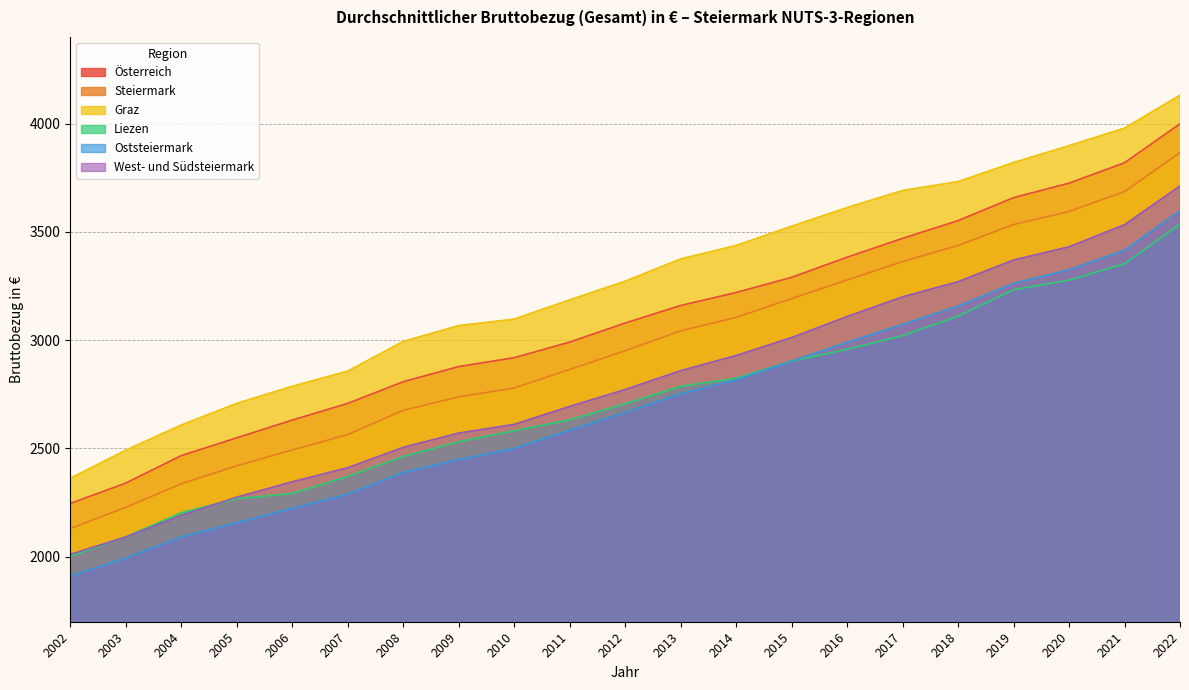

What is the minimum value for Liezen?

2002